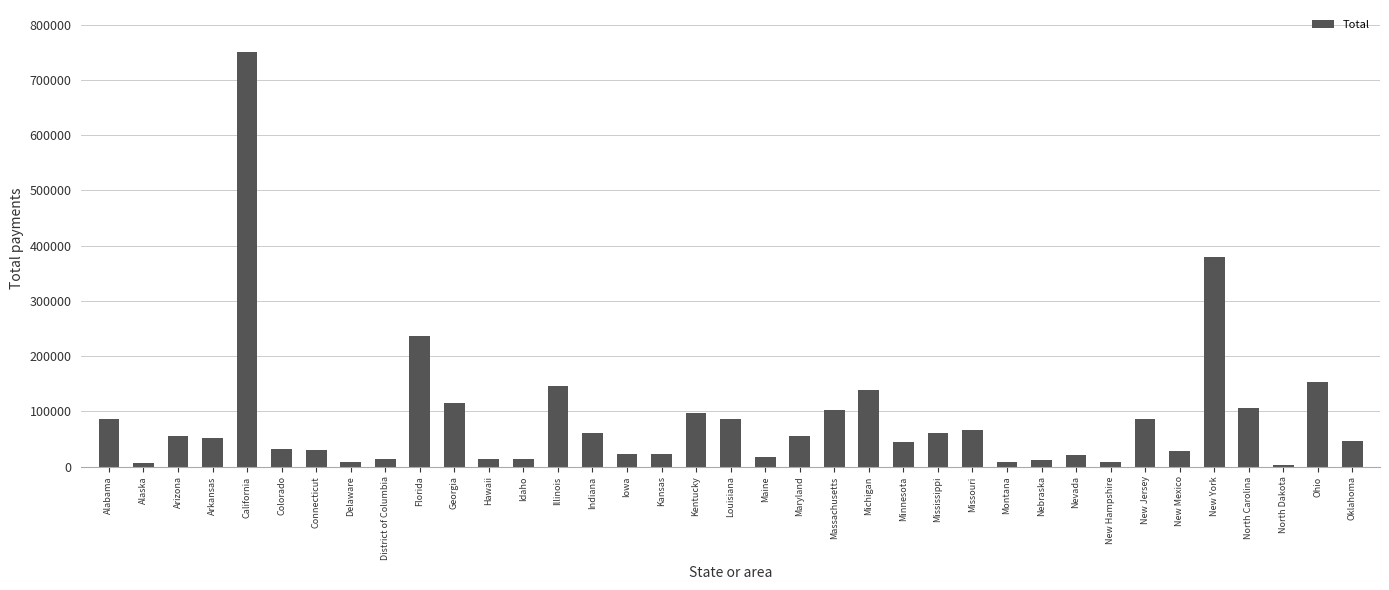

Is it true that the value at Florida is 235961?

True